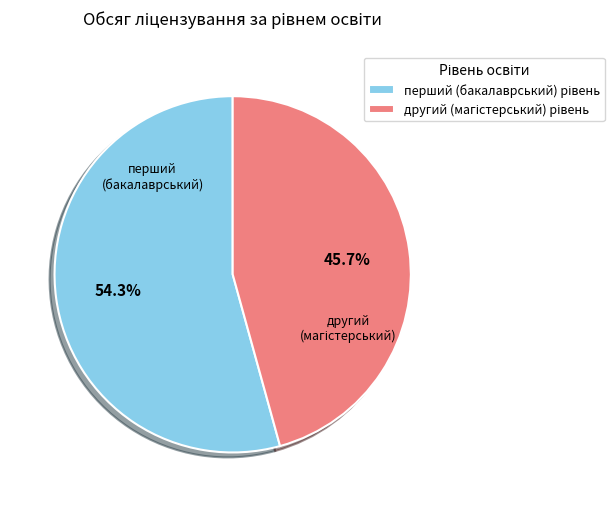

How many segments does this pie chart have?

2